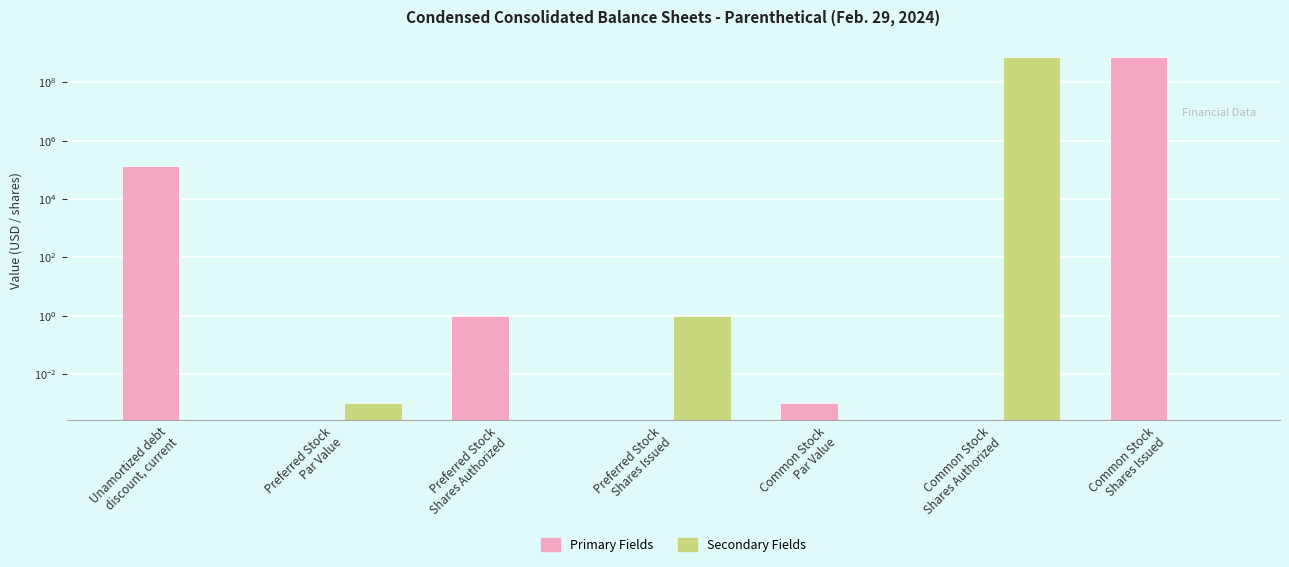

What is the difference between the Secondary Fields values at Preferred Stock
Shares Issued and Preferred Stock
Shares Authorized?

1.0